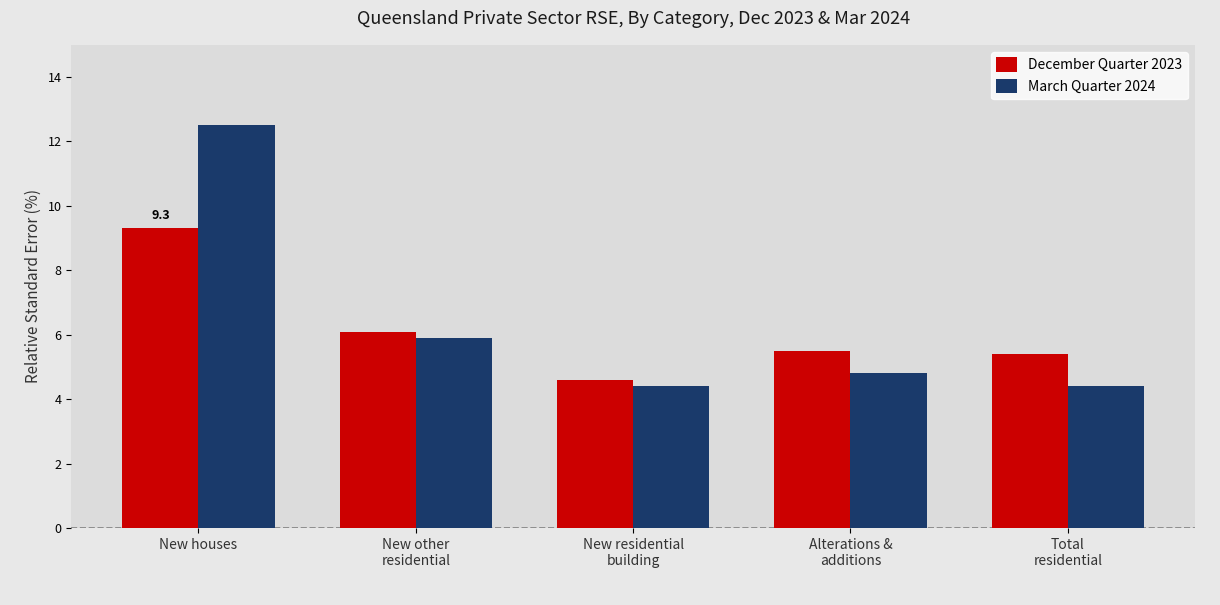

What is the label of the 3rd bar from the right?

New residential
building